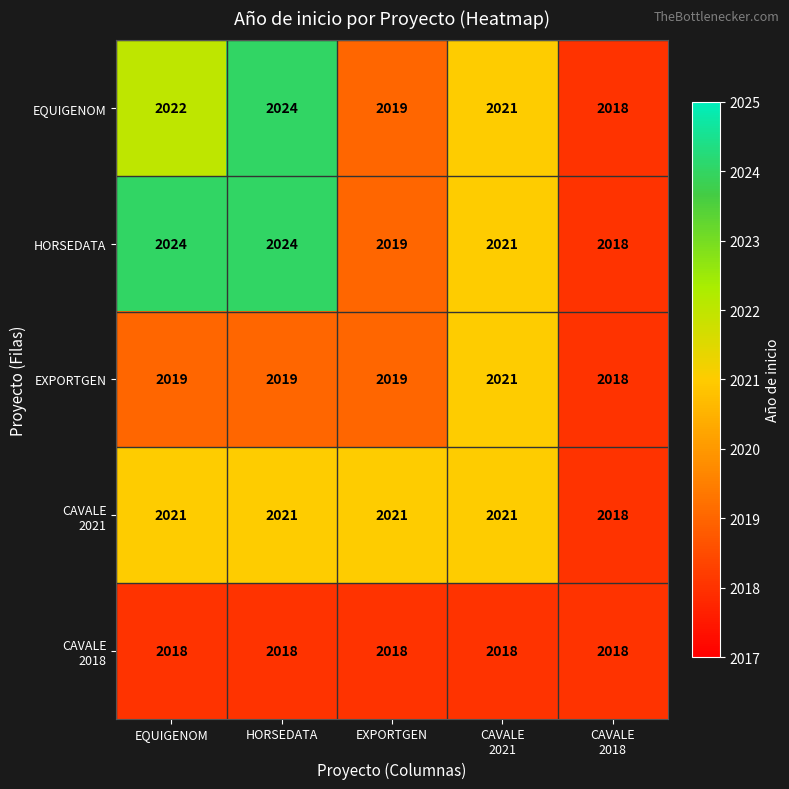

What is the lowest value of the EQUIGENOM series?

2018